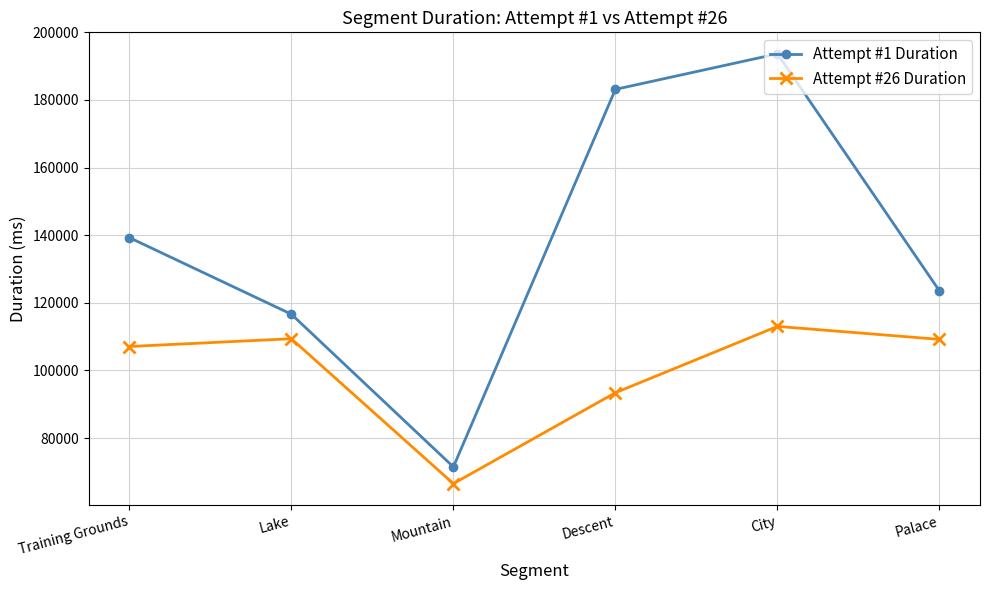

What is the difference between the highest and lowest values at Palace?

14327